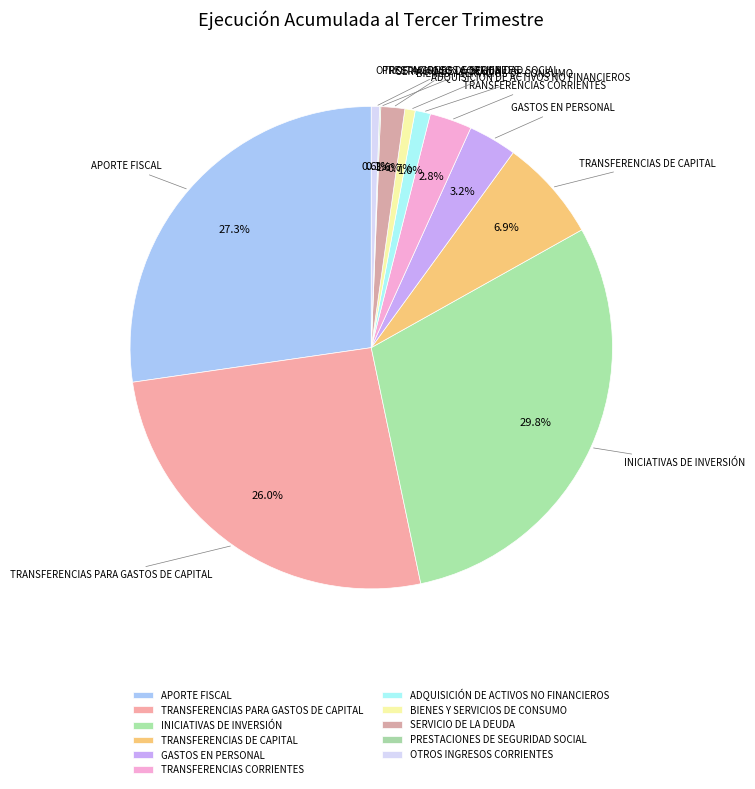

To the nearest percent, what is the combined percentage of ADQUISICIÓN DE ACTIVOS NO FINANCIEROS and BIENES Y SERVICIOS DE CONSUMO?

2%